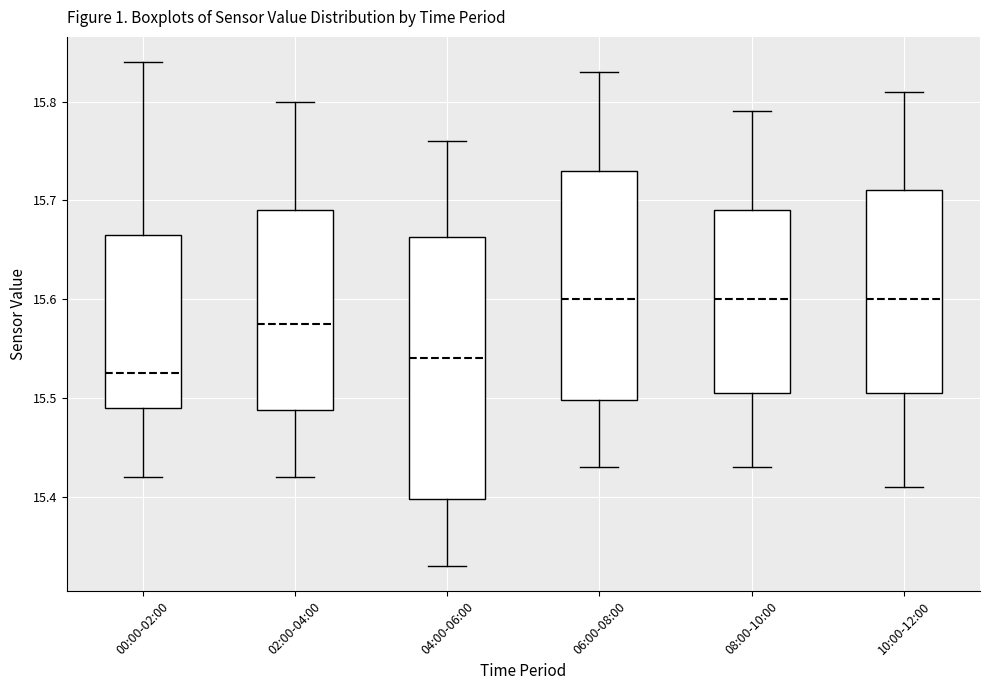

Where does the median line of the box for 08:00-10:00 sit on the y-axis? The values are not printed on the chart, so give them approximately, as read against the axis.

15.60